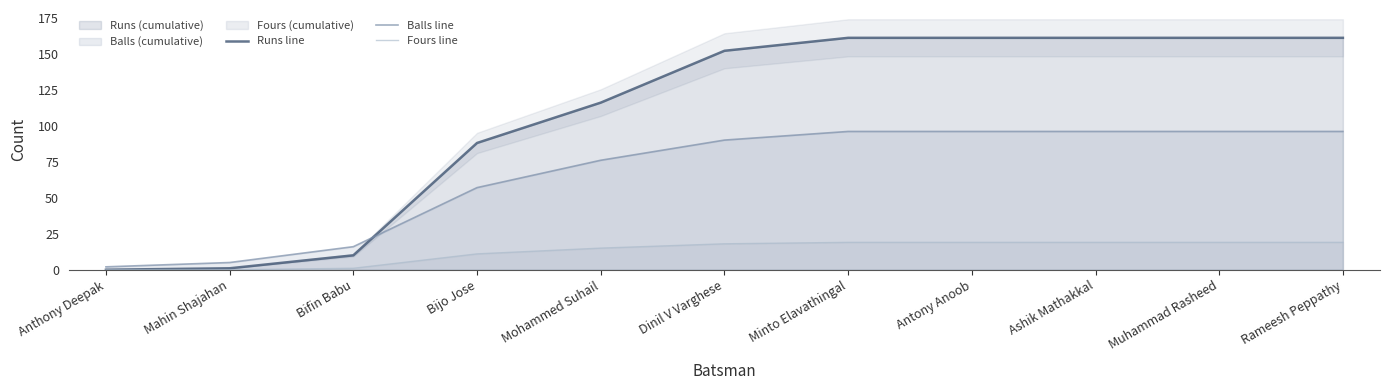

What is the sum of the Runs line values at Antony Anoob and Bijo Jose?

249